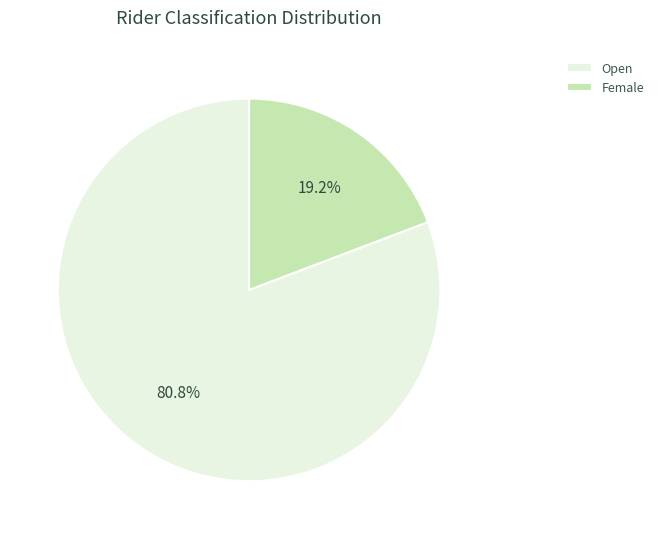

Which slice is the smallest?

Female